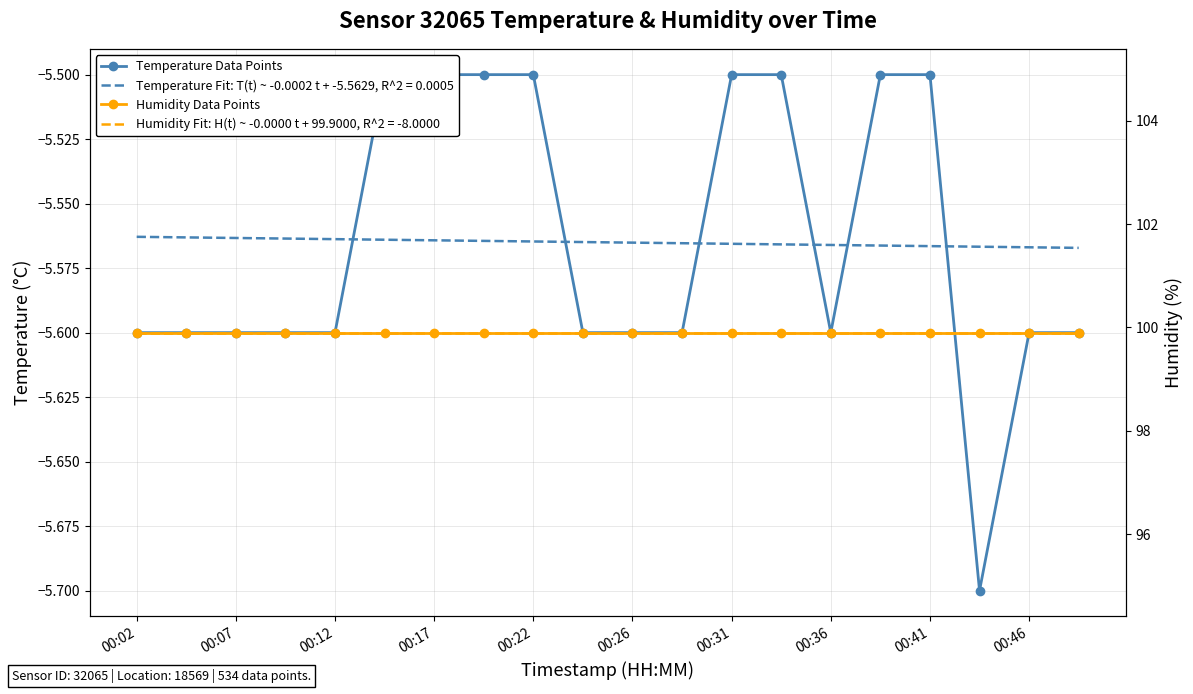

At how many categories does at least one series exceed 28?

20